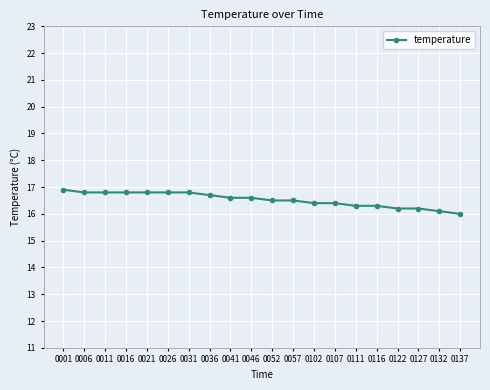

What is the sum of all values?

330.5